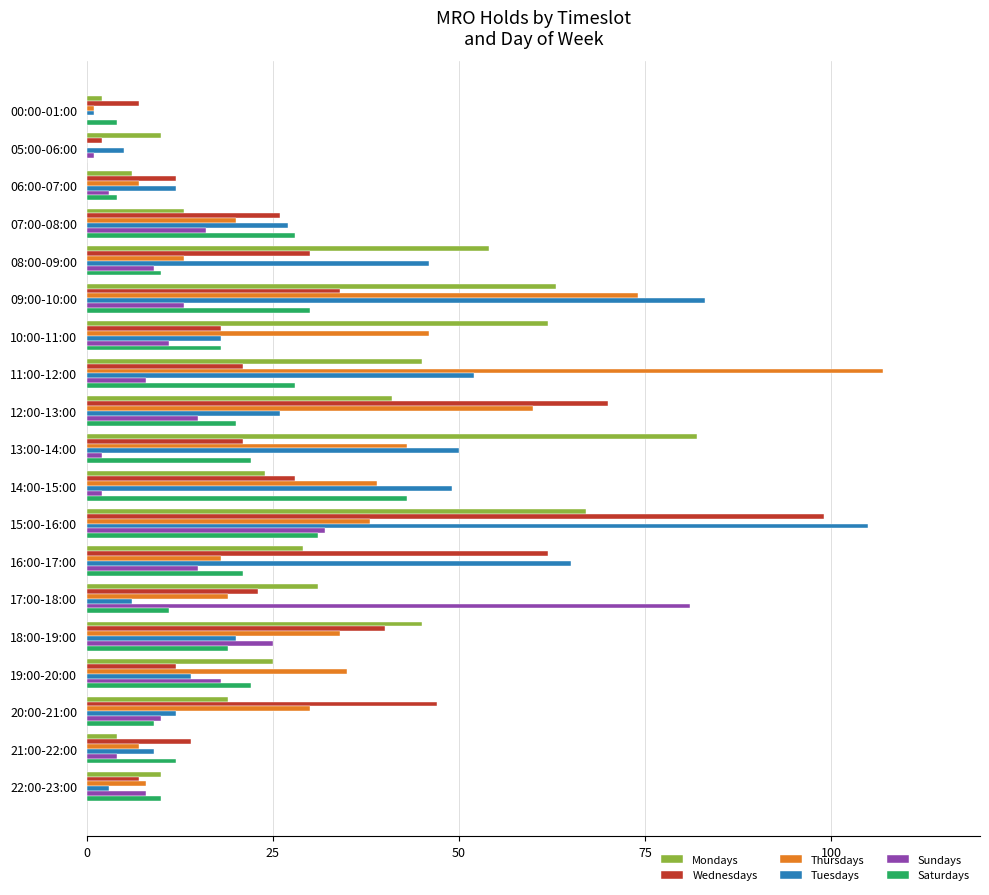

The Saturdays series shows 45 at 07:00-08:00. True or false?

False